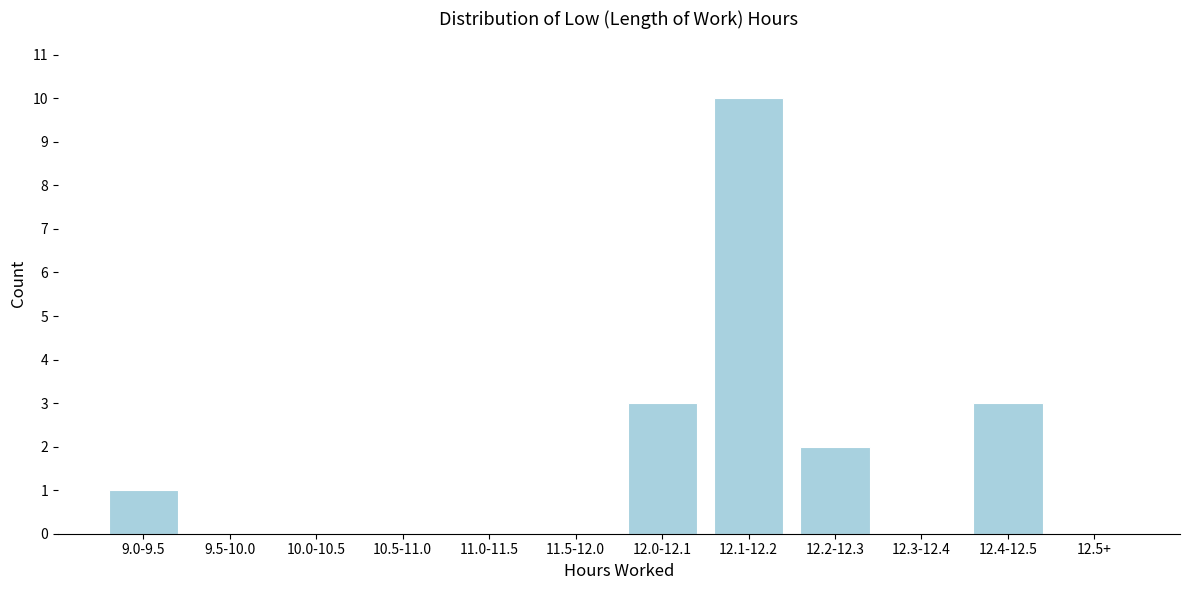

Reading left to right, extract all data points from this chart.

9.0-9.5=1	9.5-10.0=0	10.0-10.5=0	10.5-11.0=0	11.0-11.5=0	11.5-12.0=0	12.0-12.1=3	12.1-12.2=10	12.2-12.3=2	12.3-12.4=0	12.4-12.5=3	12.5+=0